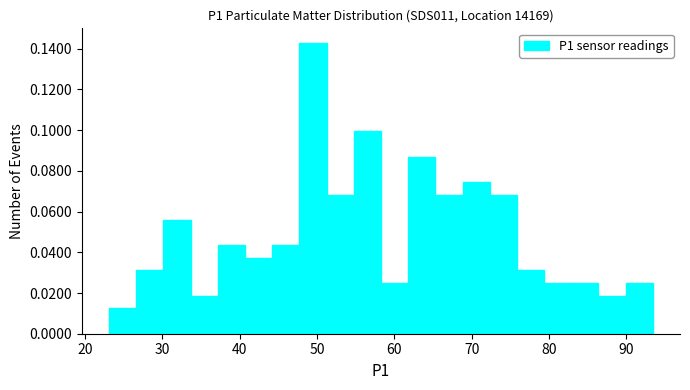

Around what value on the x-axis is the tallest bar? Give the approximate position of its centre, as read against the axis.

49